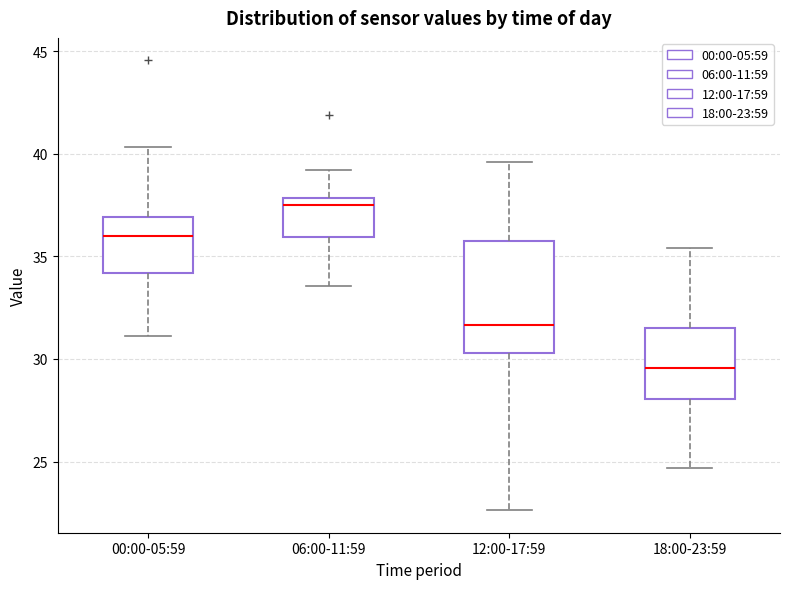

Where does the upper whisker of the box for 18:00-23:59 end on the y-axis? The values are not printed on the chart, so give them approximately, as read against the axis.

35.5